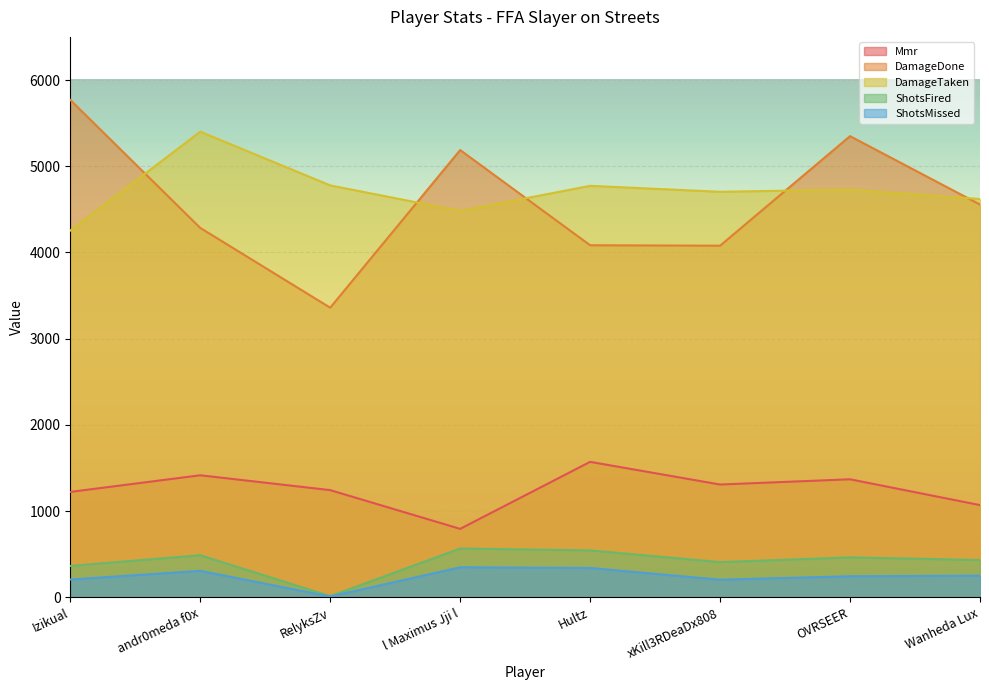

True or false: ShotsMissed and ShotsFired intersect in this chart.

False